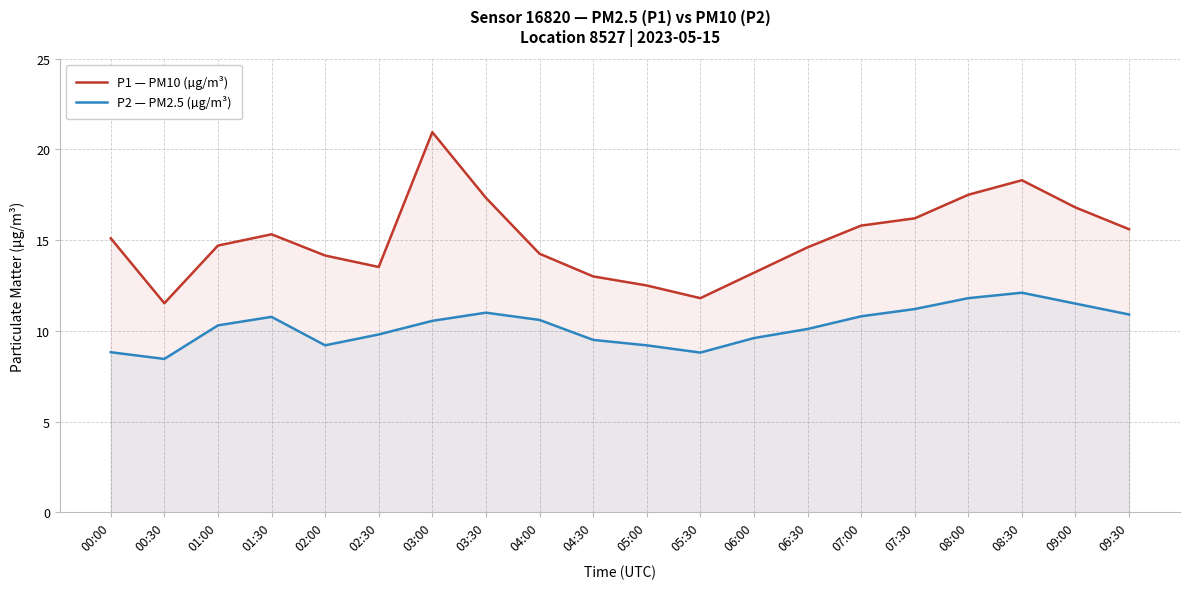

Is the value of P1 — PM10 (µg/m³) at 00:00 greater than the value of P2 — PM2.5 (µg/m³) at 05:00?

Yes